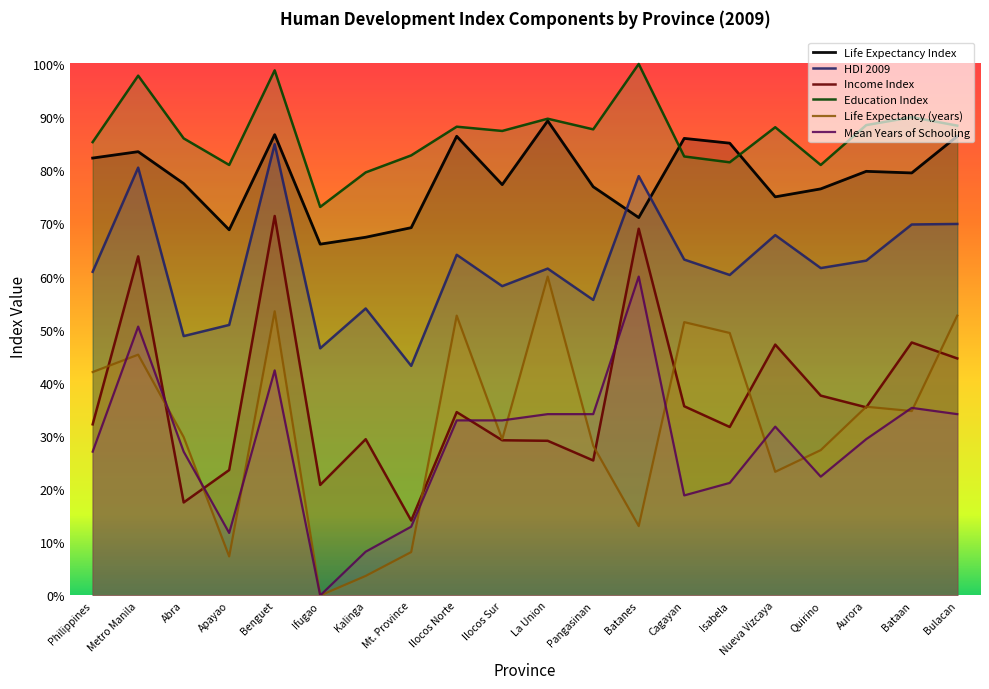

Is the value of Mean Years of Schooling at Abra greater than the value of Life Expectancy (years) at Metro Manila?

No